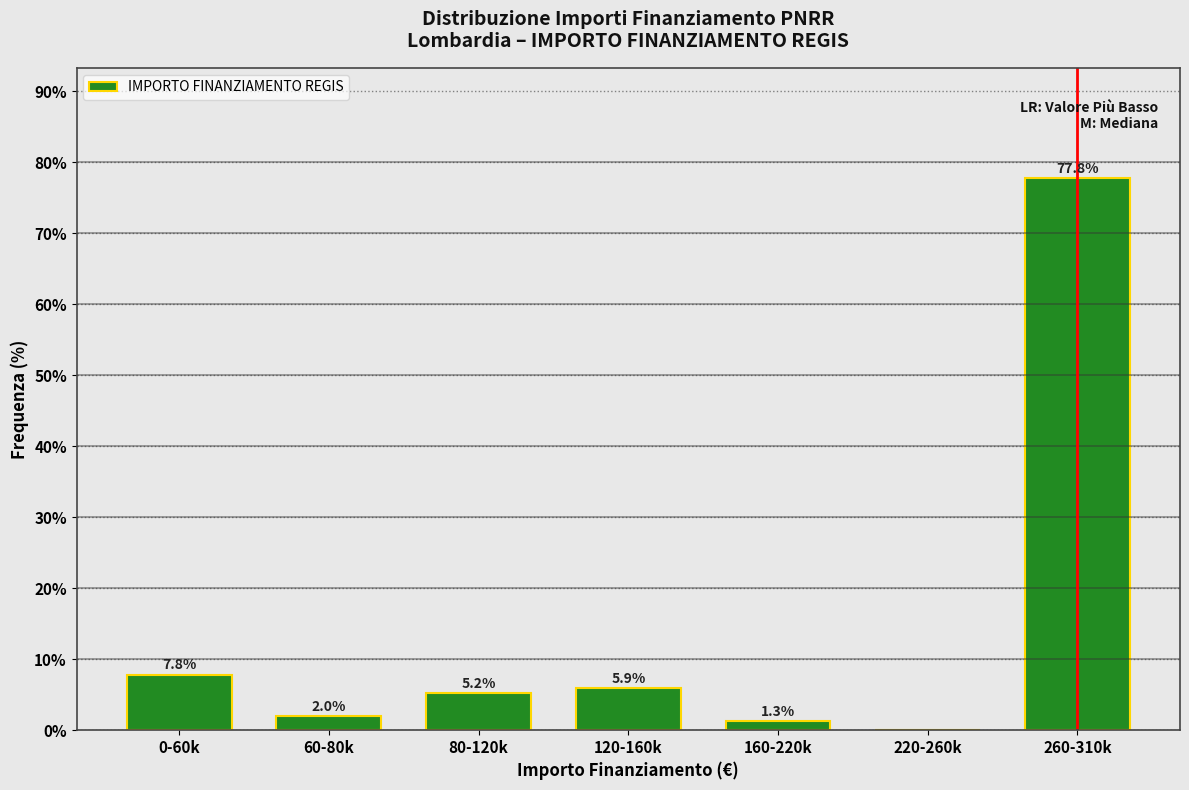

Reading left to right, list all the values displayed in this chart.

0-60k=7.8	60-80k=2.0	80-120k=5.2	120-160k=5.9	160-220k=1.3	220-260k=0.0	260-310k=77.8